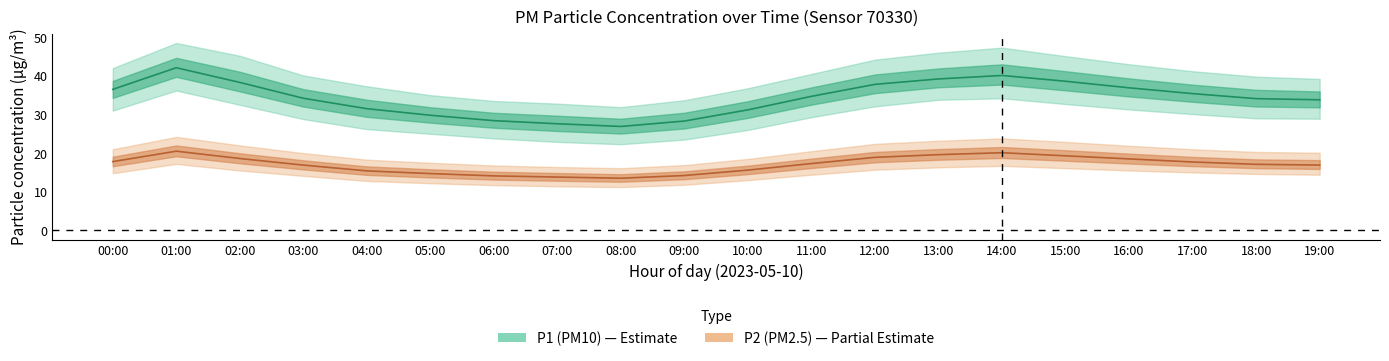

The value of P2_upper at 17:00 is 6.7. True or false?

False